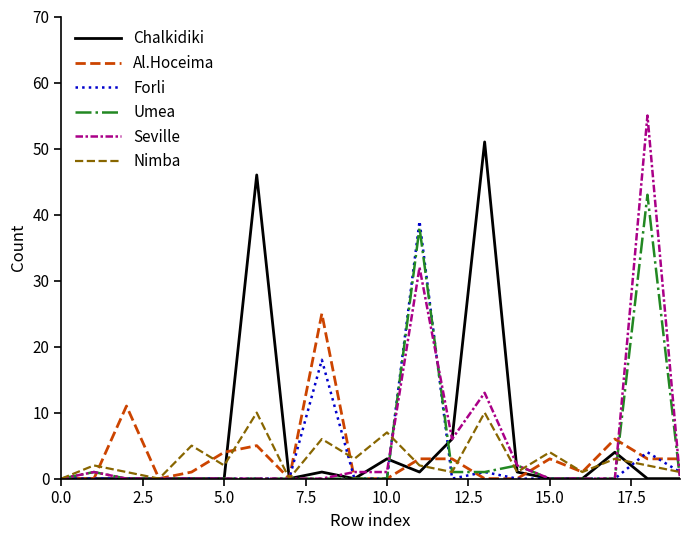

Which series has the widest spread of values?

Seville